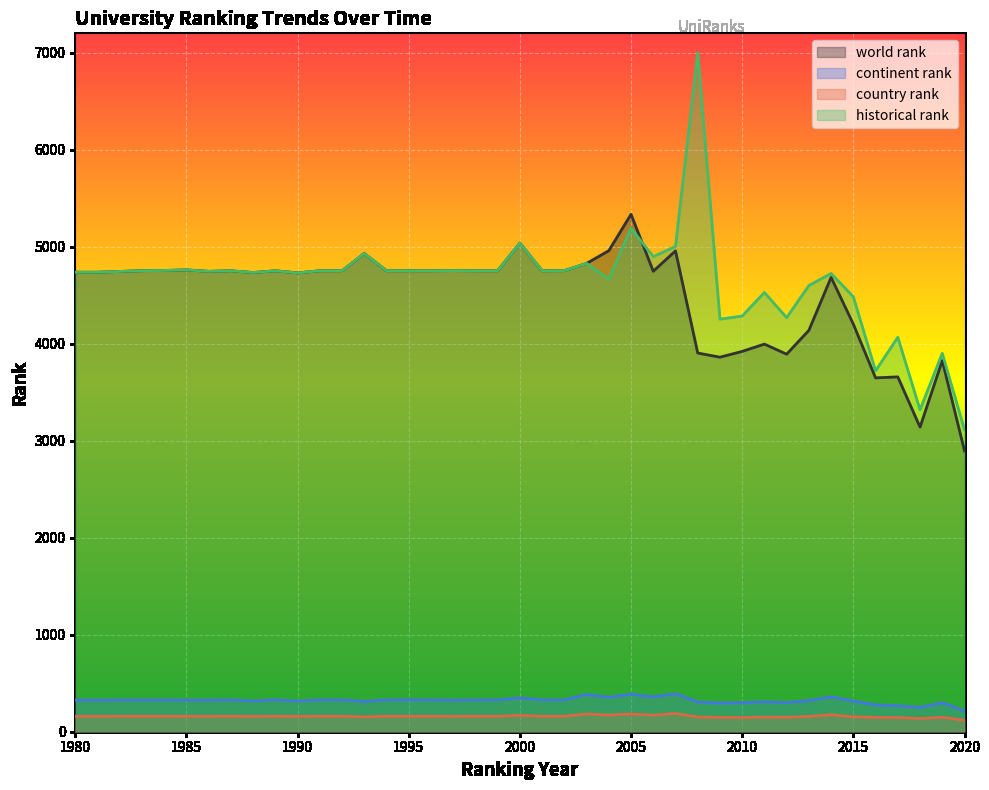

Which series has the widest spread of values?

historical rank